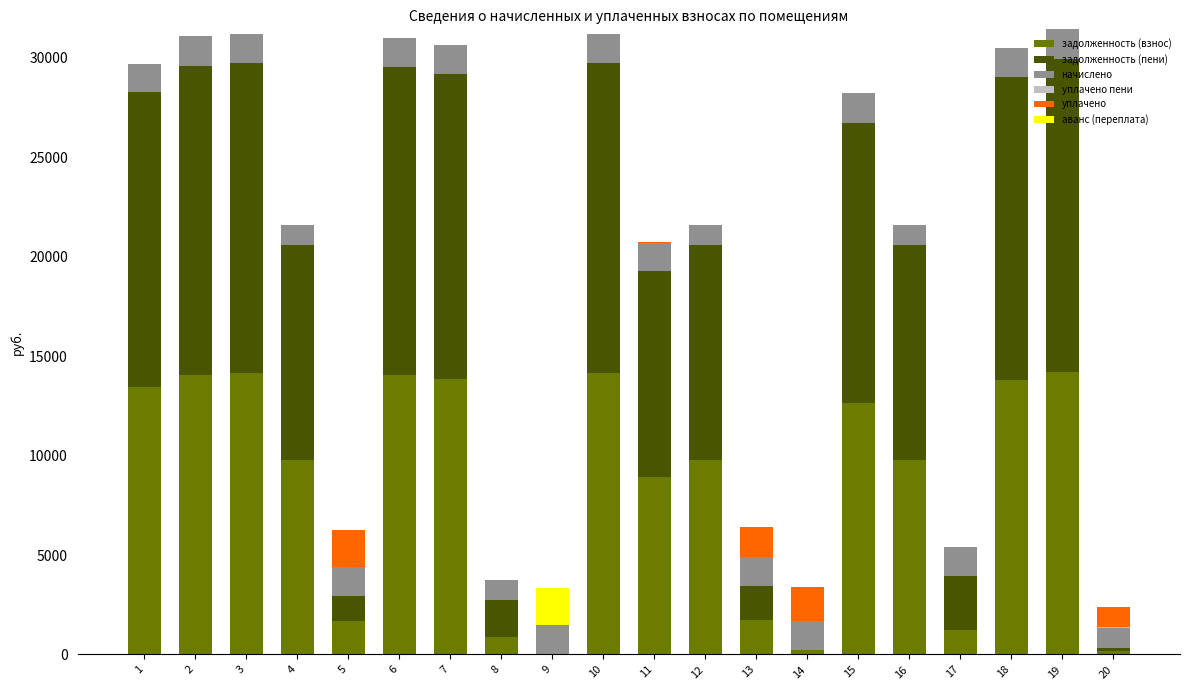

True or false: уплачено пени has a value of 0.0 at 19.

True